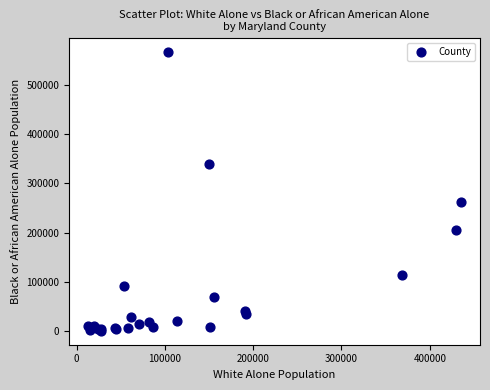

What Y value in the scatter plot is closest to 283723?

262780